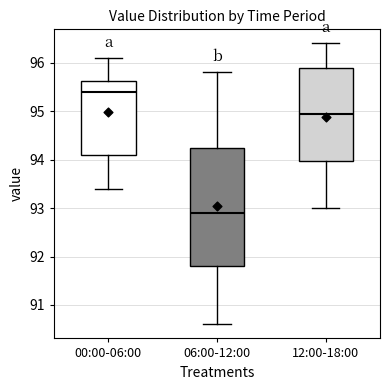

Reading left to right, read every box against the y-axis: the position of its median line, the range the box covers, and the ends of its whiskers. The values are not printed on the chart, so give them approximately, as read against the axis.

00:00-06:00: median 95.4, box 94.1 to 95.6, whiskers 93.4 to 96.1
06:00-12:00: median 92.9, box 91.8 to 94.3, whiskers 90.6 to 95.8
12:00-18:00: median 95.0, box 94.0 to 95.9, whiskers 93.0 to 96.4